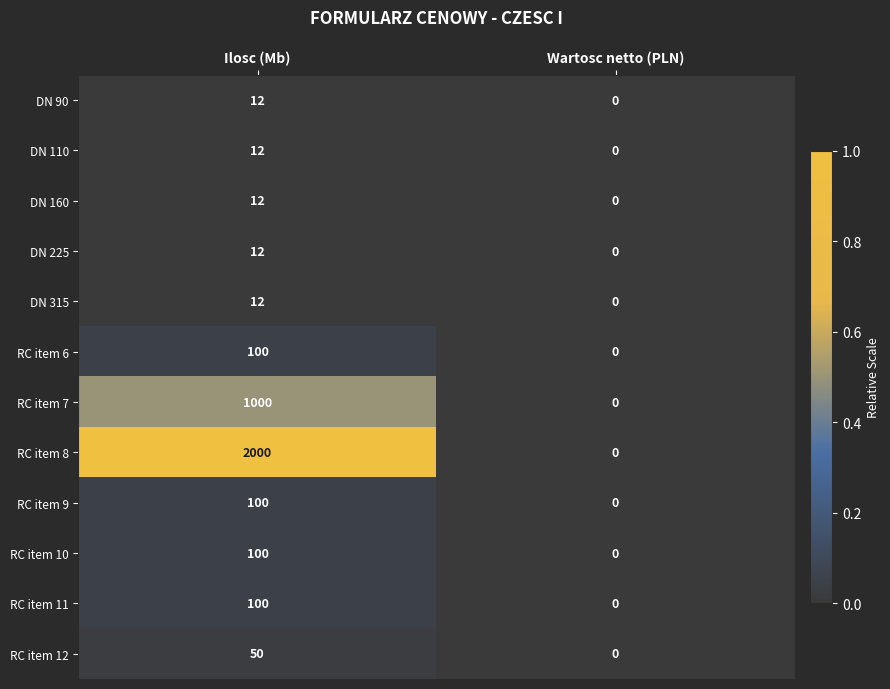

What value does the RC item 11 series have at Ilosc (Mb)?

100